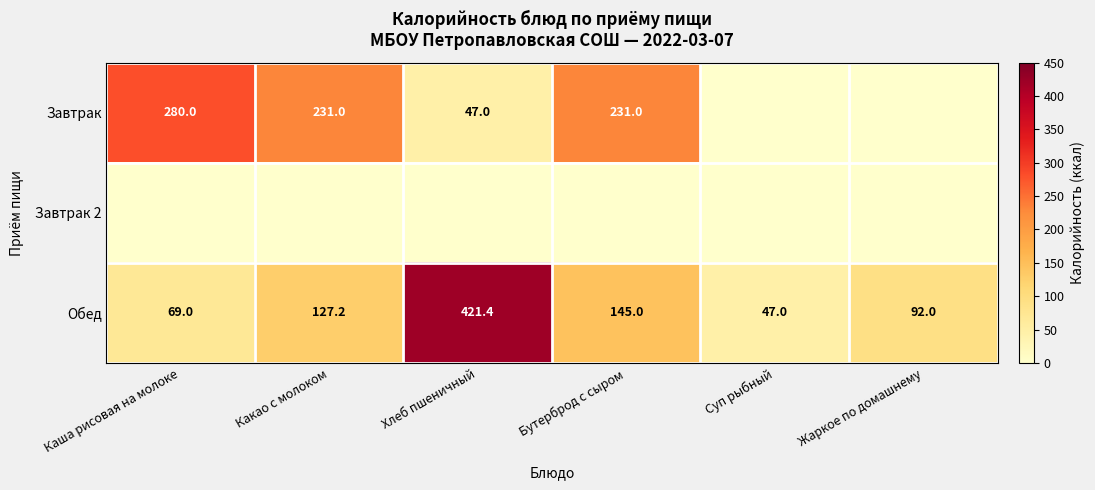

Between Суп рыбный and Какао с молоком, which is larger?

Какао с молоком